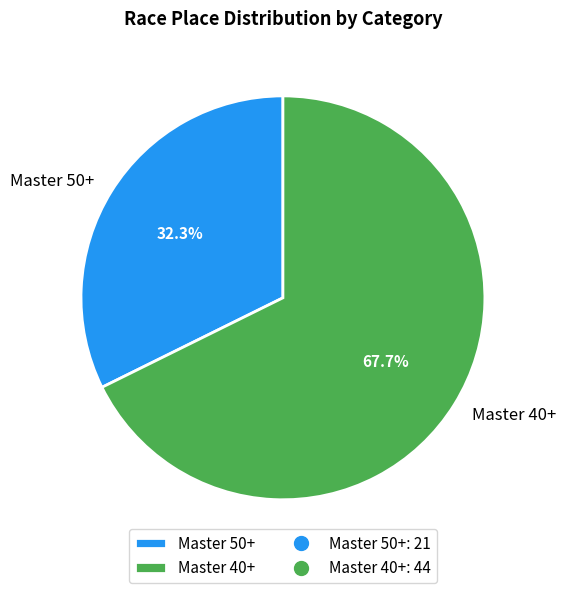

How many segments does this pie chart have?

2